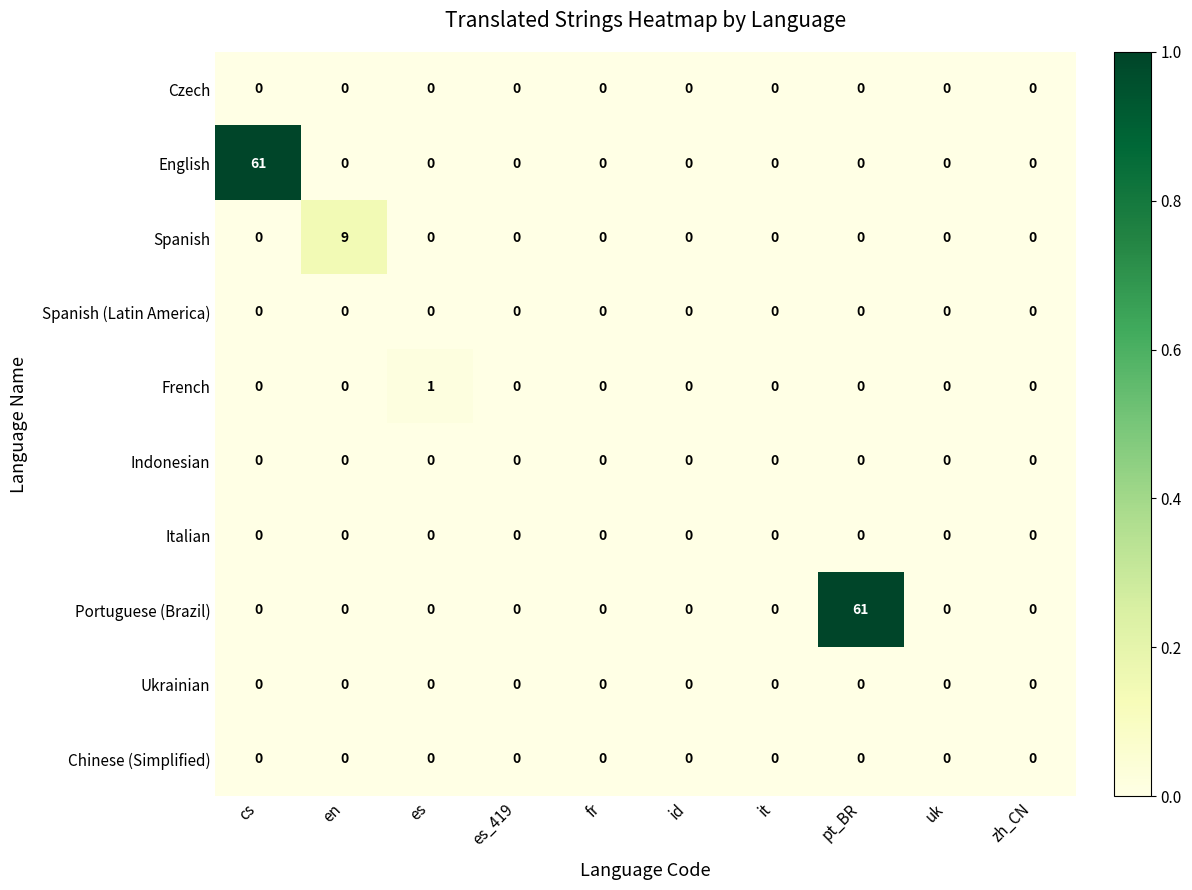

True or false: Spanish has a value of 3 at it.

False